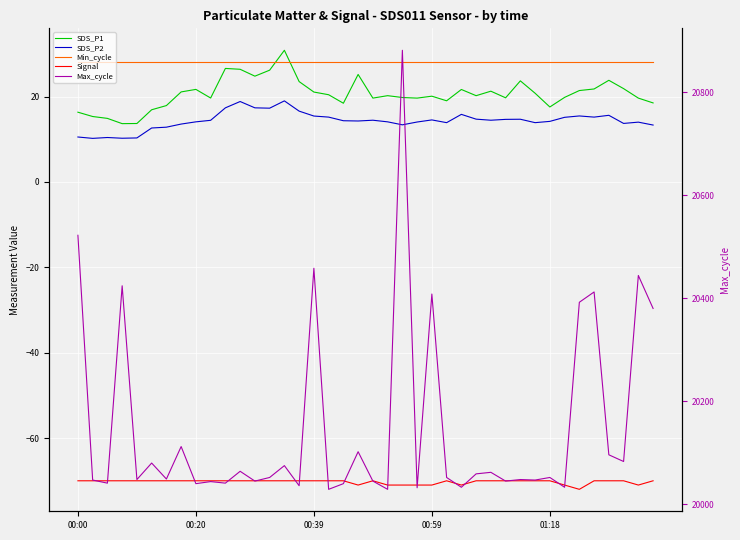

What is the label of the 11th point from the right?

29